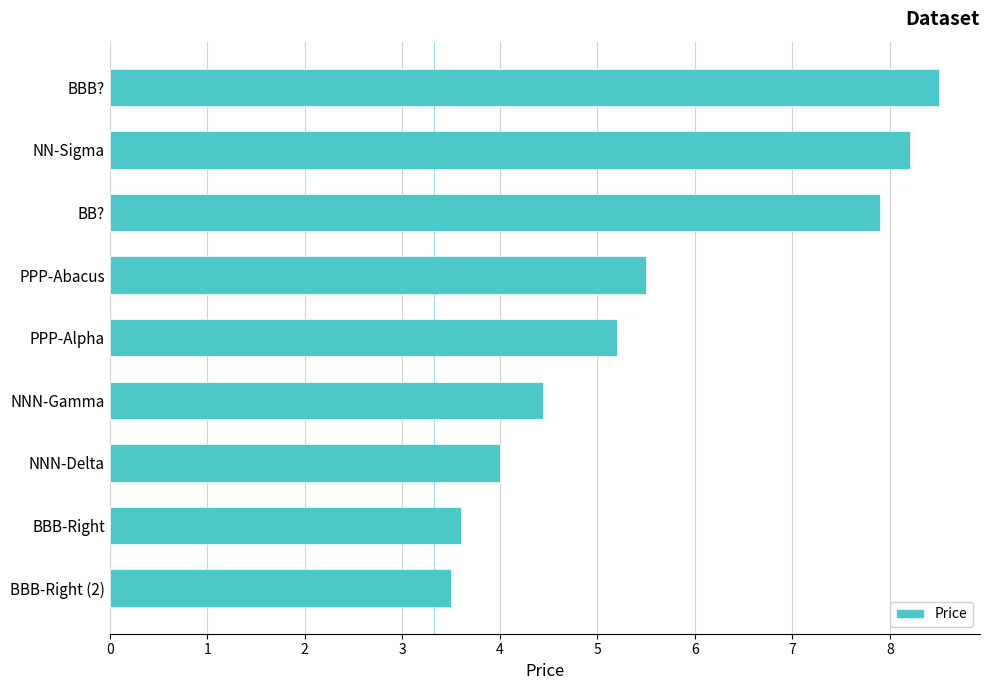

Rank the categories by value from lowest to highest.

BBB-Right (2), BBB-Right, NNN-Delta, NNN-Gamma, PPP-Alpha, PPP-Abacus, BB?, NN-Sigma, BBB?